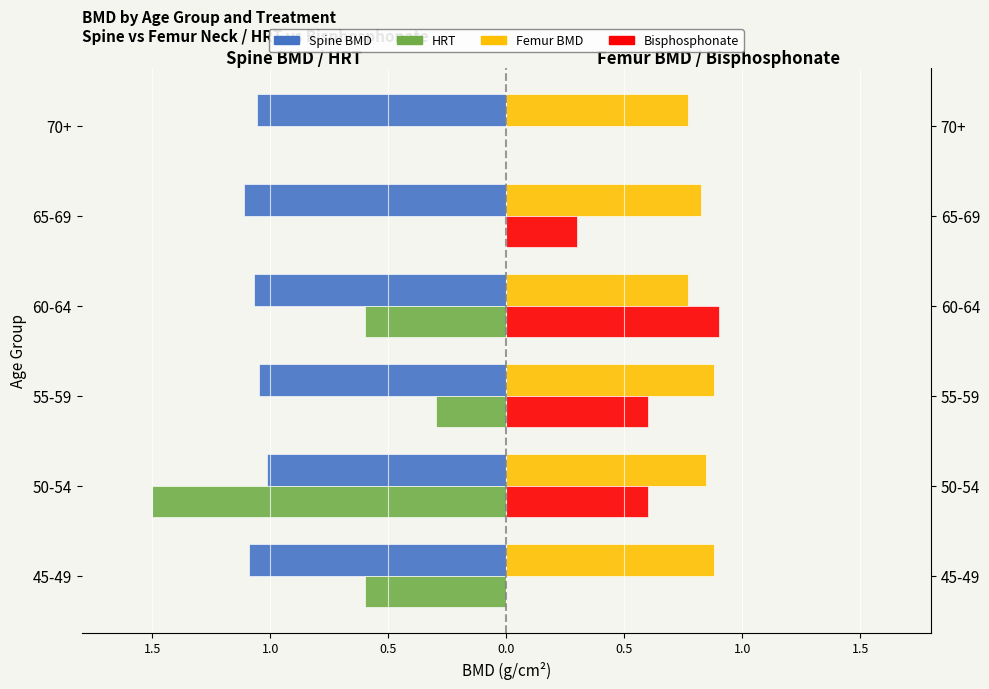

Reading right to left, transcribe all the data shown in this chart.

Spine BMD (left): -1.1	-1.1	-1.1	-1.0	-1.0	-1.1
HRT count (left): 0.0	0.0	-0.6	-0.3	-1.5	-0.6
Femur BMD (right): 0.8	0.8	0.8	0.9	0.8	0.9
Bisphosphonate (right): 0.0	0.3	0.9	0.6	0.6	0.0